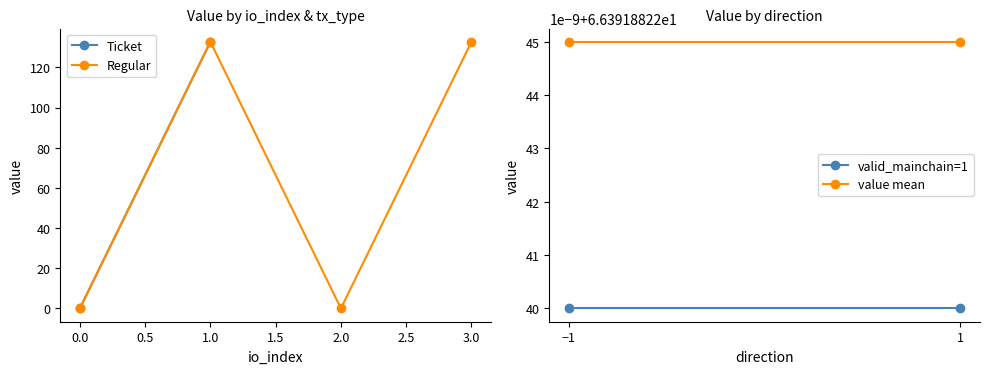

How many values in the Regular series are below 132?

2